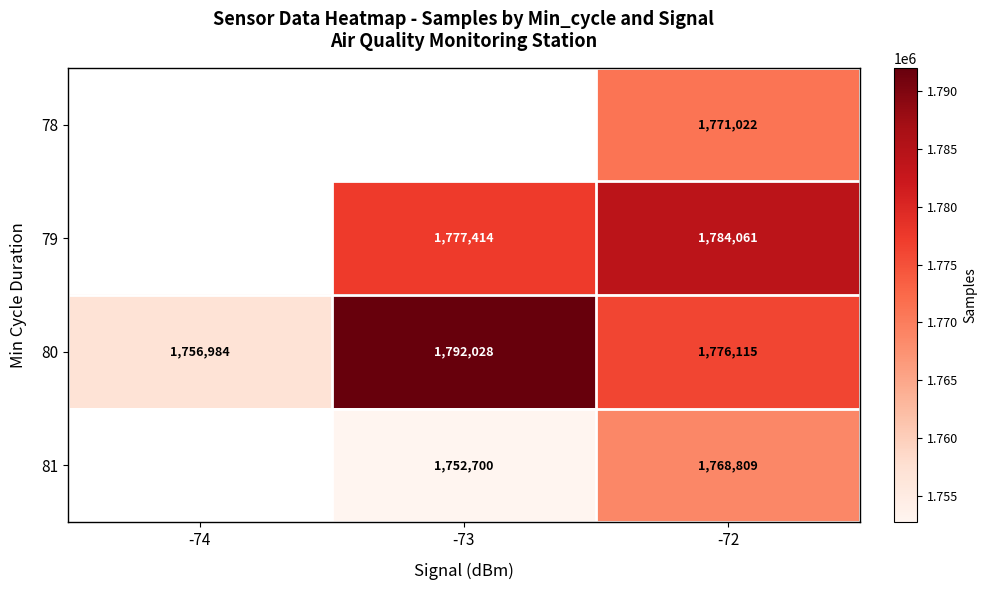

What is the sum of the 80 values at -72 and -74?

3533099